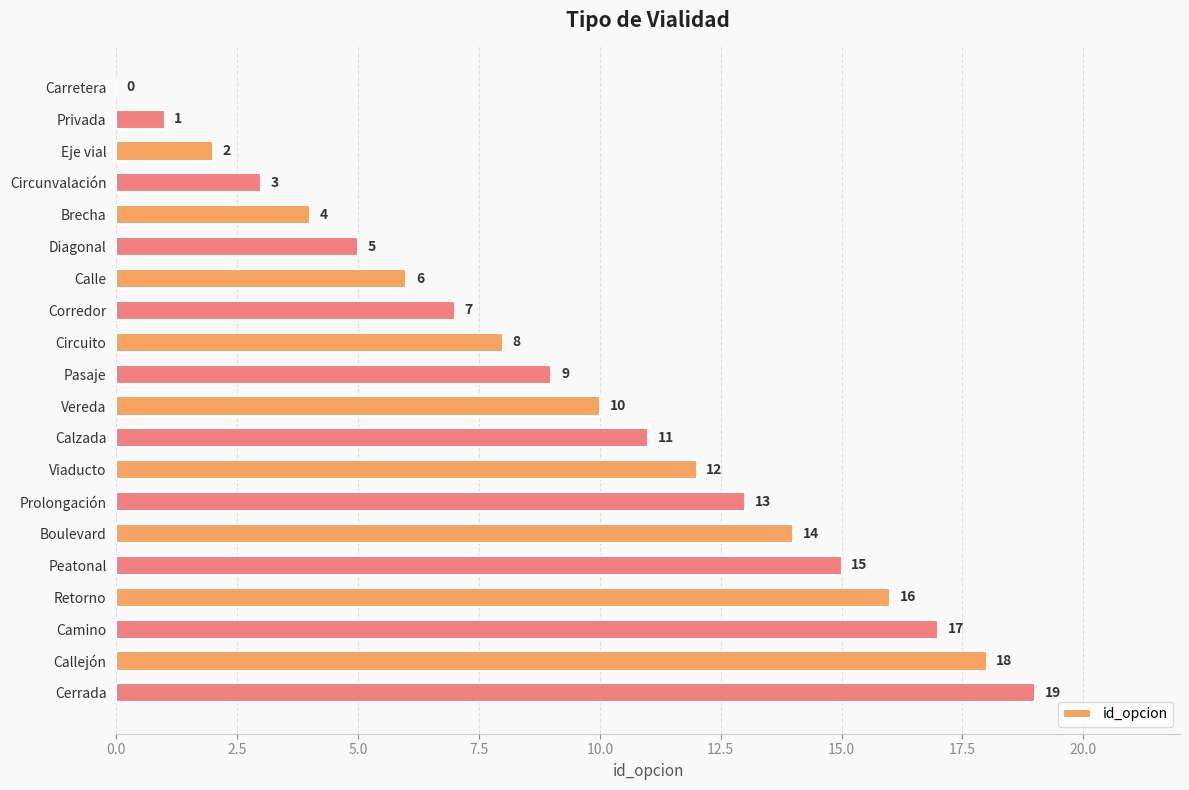

How many values are above zero?

19